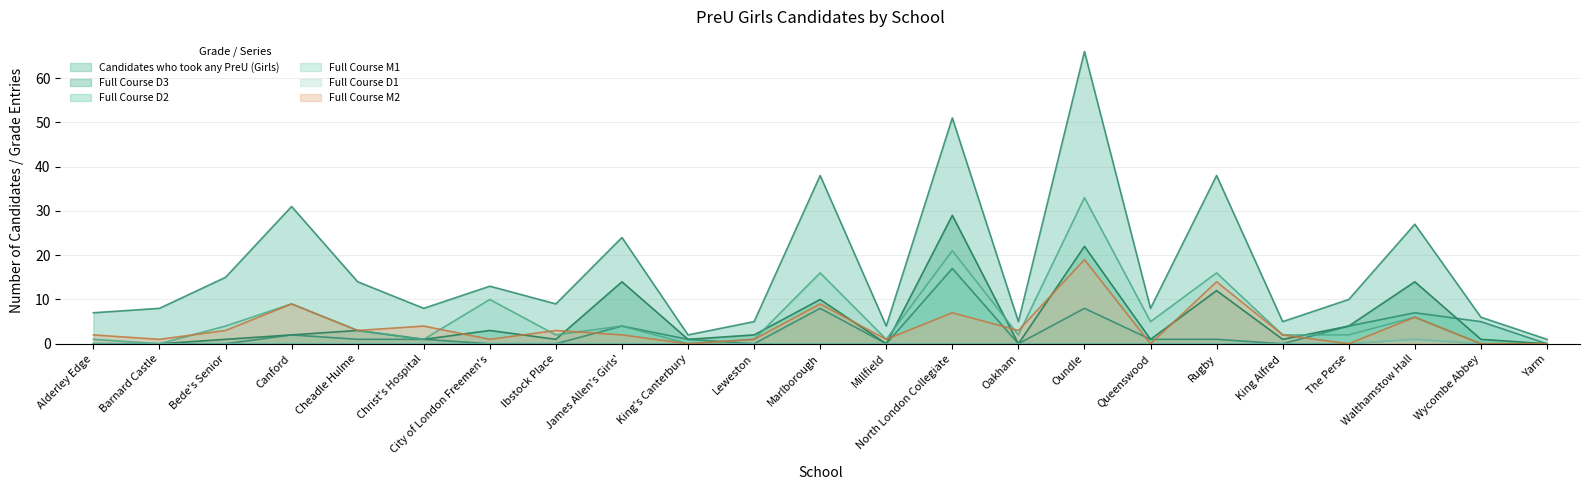

At which label does Full Course M1 reach its peak?

Oundle